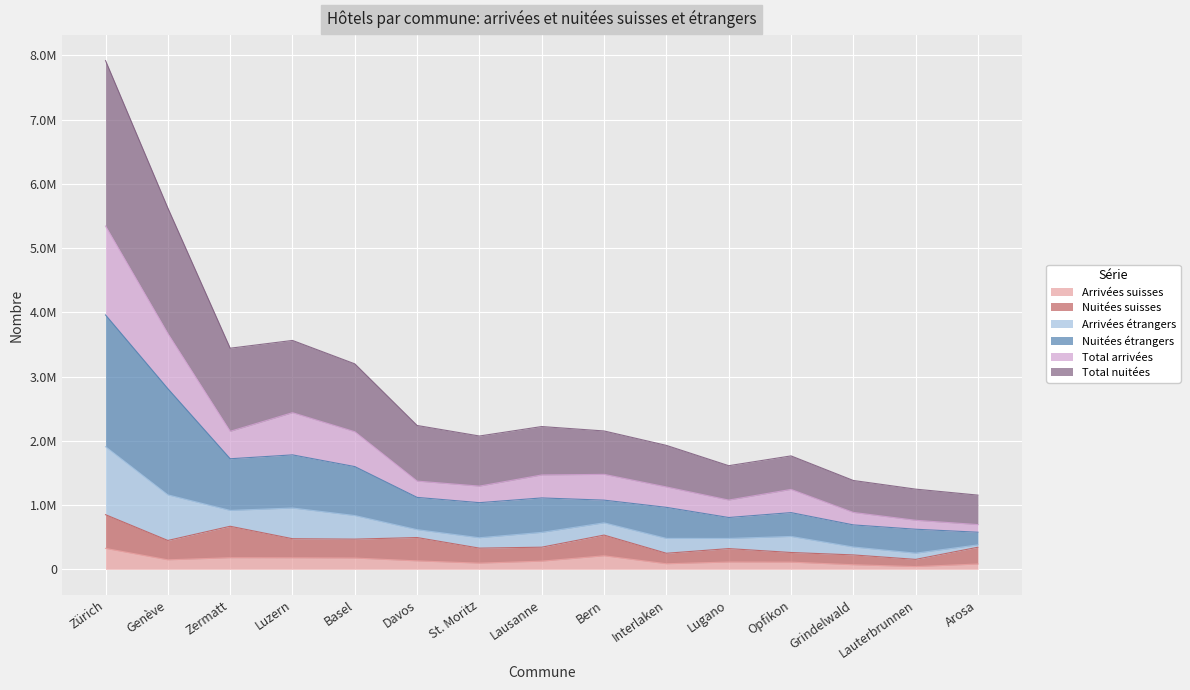

Which series changed the most between Bern and Grindelwald?

Total nuitées